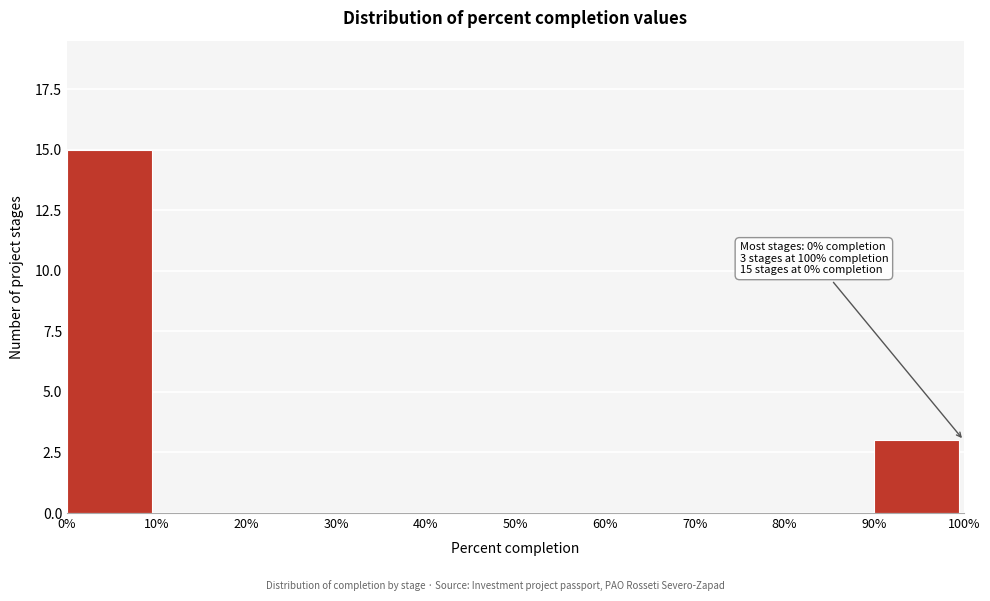

Which range on the x-axis has the tallest bar?

0% to 10%